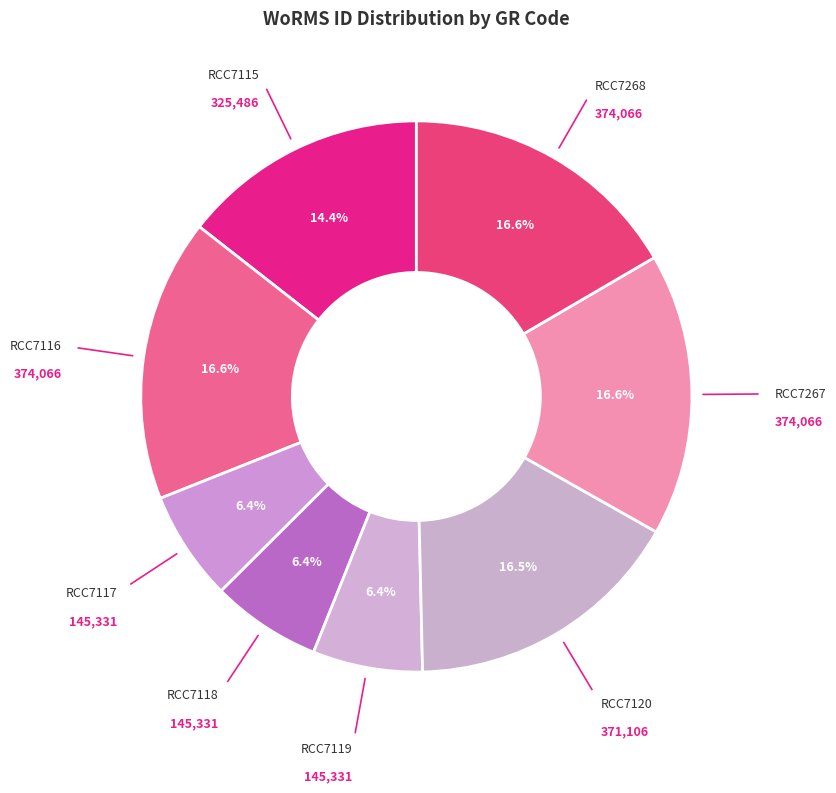

How many segments does this pie chart have?

8